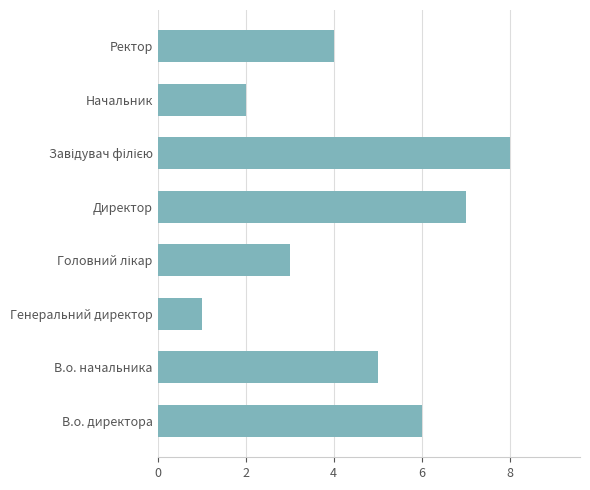

What is the maximum value shown in the chart?

8